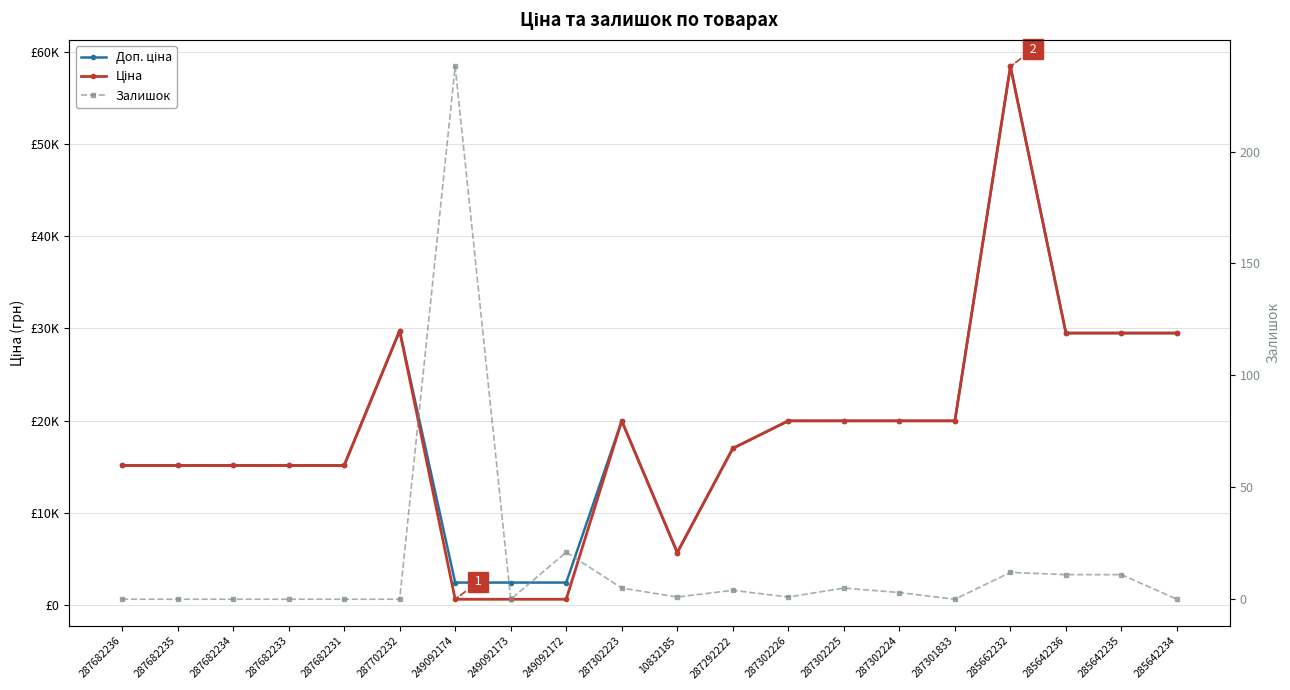

What are all the series names shown in the legend?

Доп. ціна, Ціна, Залишок